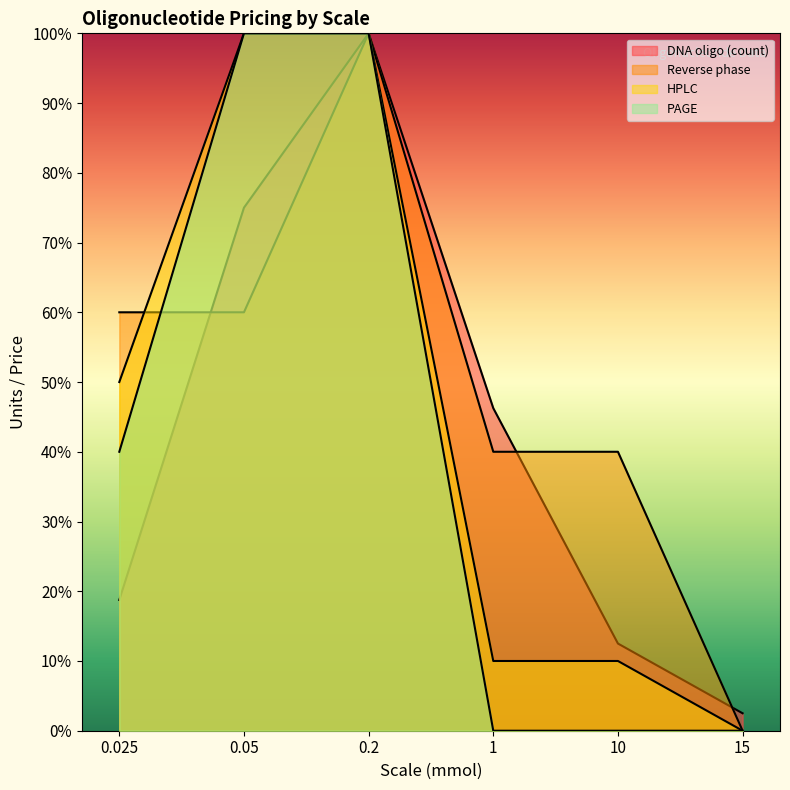

Between 10 and 1, which is larger?

1